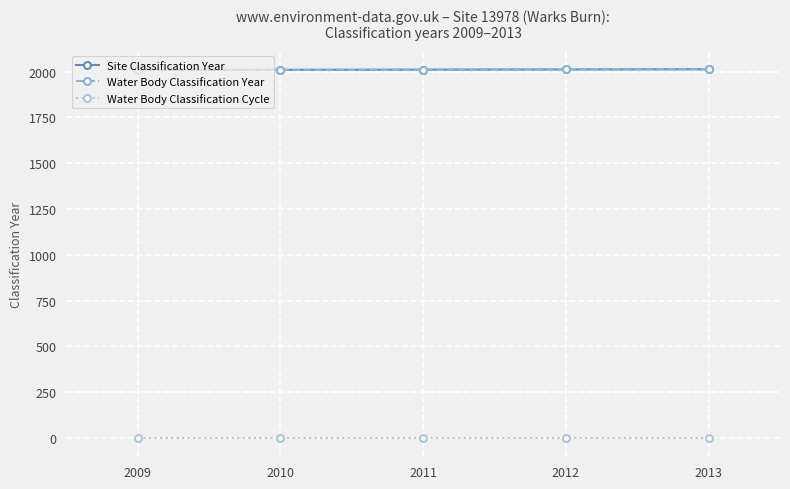

Does the chart have visible grid lines?

Yes